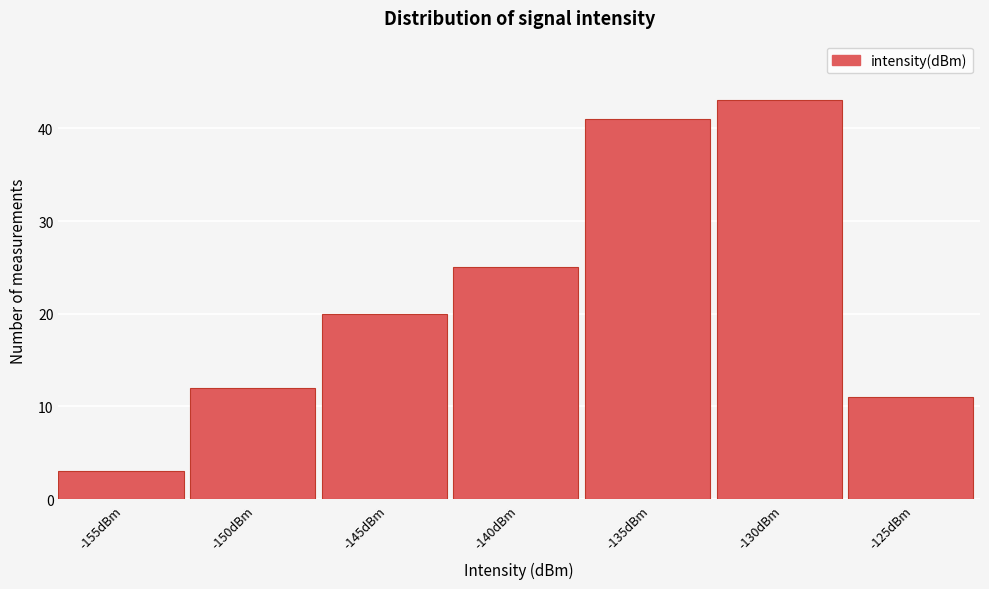

Reading left to right, list all the values displayed in this chart.

-155dBm=3	-150dBm=12	-145dBm=20	-140dBm=25	-135dBm=41	-130dBm=43	-125dBm=11